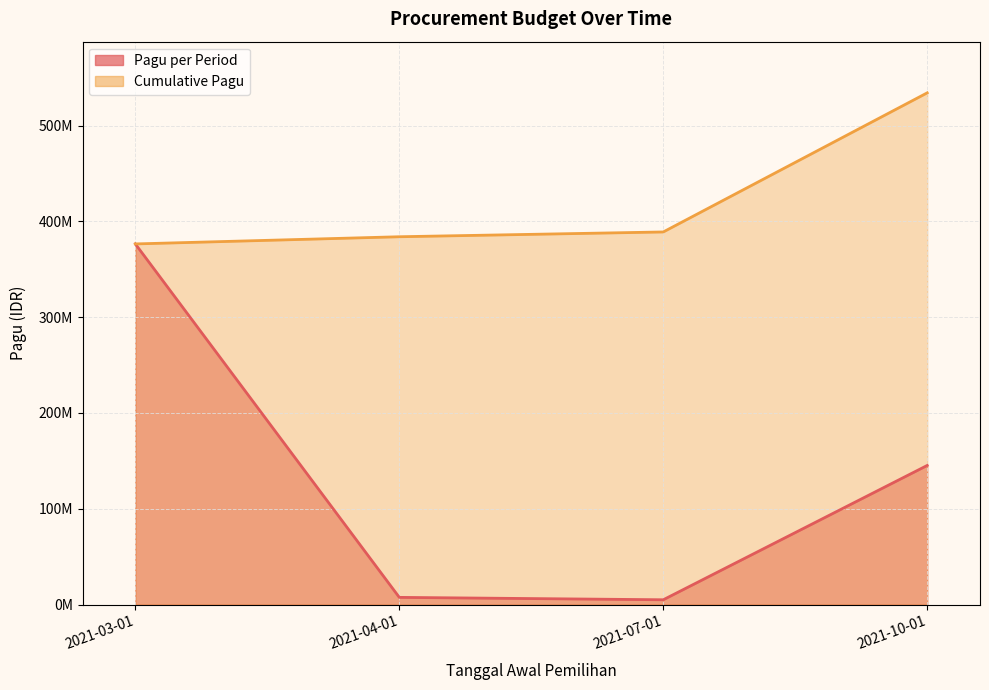

Reading left to right, what are all the values shown in this chart?

Pagu (line): 376500000	7500000	5000000	145238000
Cumulative Pagu (line): 376500000	384000000	389000000	534238000